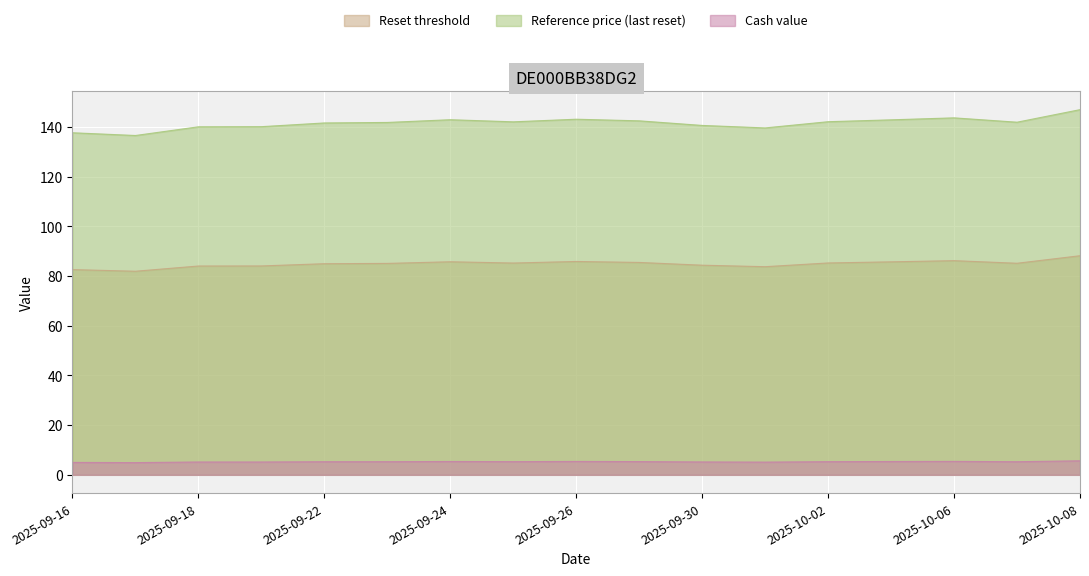

Reading right to left, extract all data points from this chart.

Reset threshold: 88.2	85.1	86.2	85.7	85.3	83.8	84.4	85.5	85.9	85.2	85.7	85.1	85.0	84.1	84.0	81.9	82.6
Reference price (last reset): 146.9	141.9	143.7	142.8	142.1	139.6	140.6	142.4	143.1	142.1	142.9	141.8	141.6	140.1	140.1	136.6	137.7
Cash value: 5.7	5.3	5.4	5.4	5.3	5.1	5.2	5.3	5.4	5.3	5.4	5.3	5.3	5.2	5.2	4.9	5.0